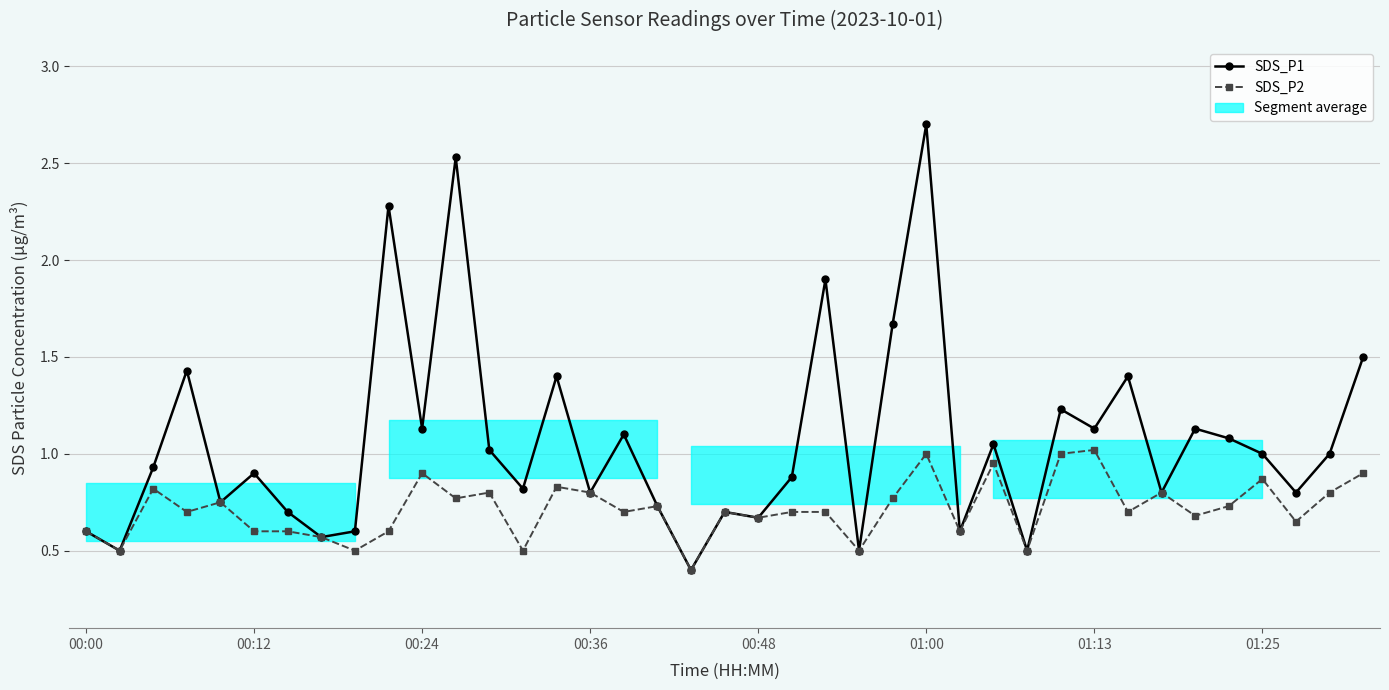

What is the value of the SDS_P1 point at the 8th from the left?

0.6